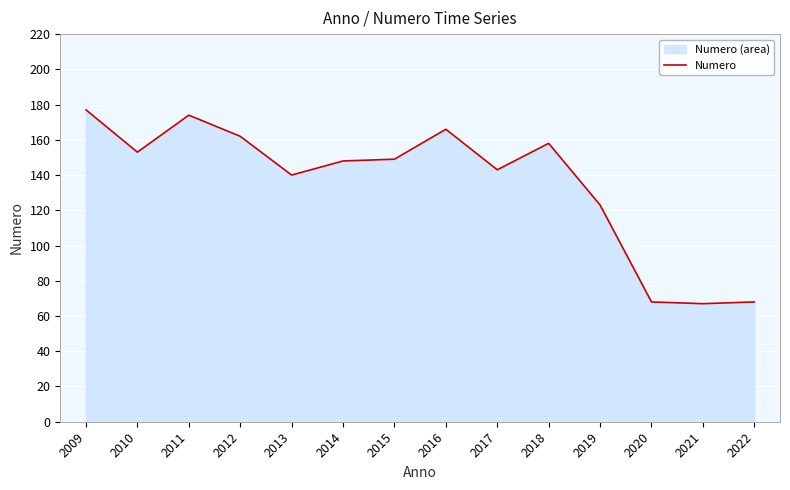

How many lines are shown in the chart?

1